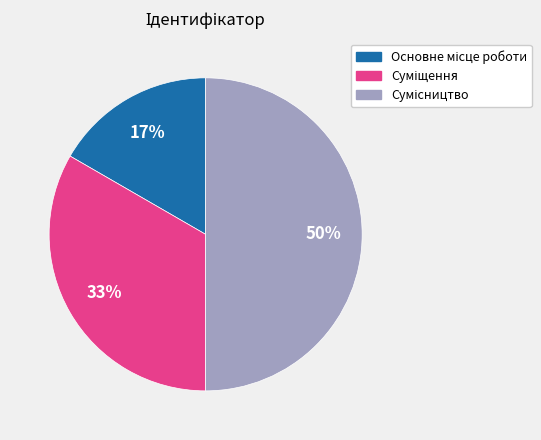

To the nearest percent, what is the difference between the largest and smallest slice percentages?

33%